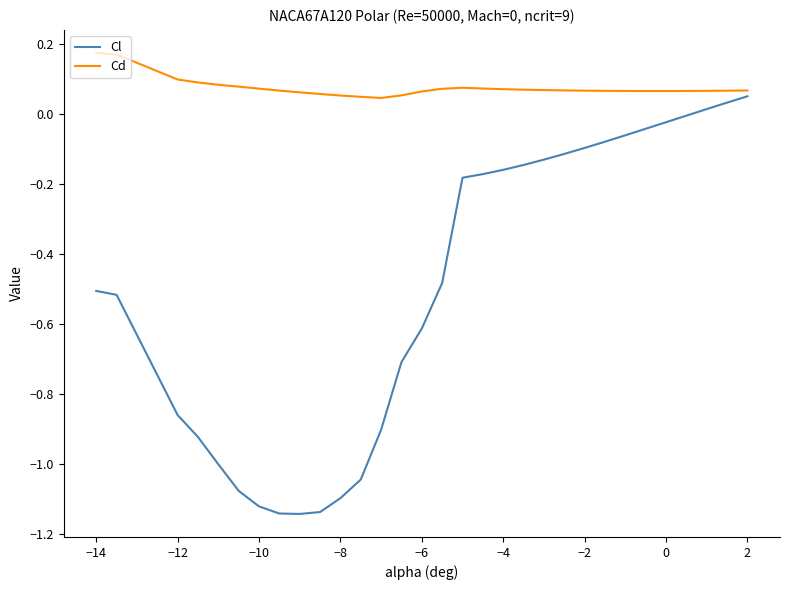

List the series in order of their overall mean, lowest first.

Cl, Cd